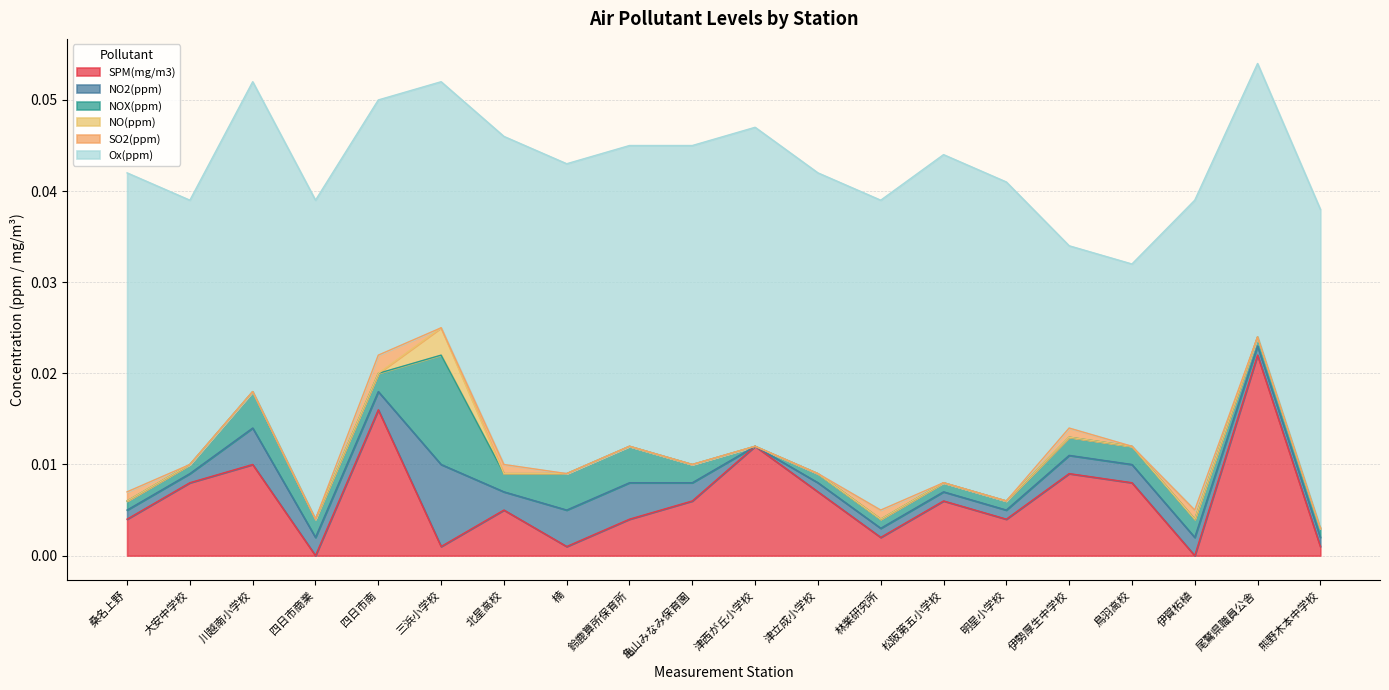

Rank the categories by SPM(mg/m3) value from highest to lowest.

尾鷲県職員公舎, 四日市南, 津西が丘小学校, 川越南小学校, 伊勢厚生中学校, 大安中学校, 鳥羽高校, 津立成小学校, 亀山みなみ保育園, 松阪第五小学校, 北星高校, 桑名上野, 鈴鹿算所保育所, 明星小学校, 林業研究所, 三浜小学校, 楠, 熊野木本中学校, 四日市商業, 伊賀柘植